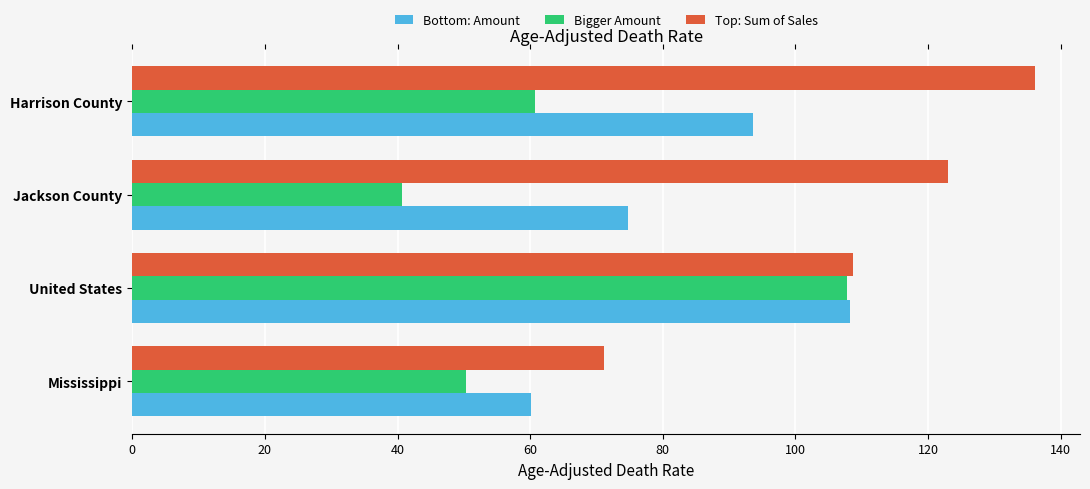

What is the total value across all series at Jackson County?

238.5